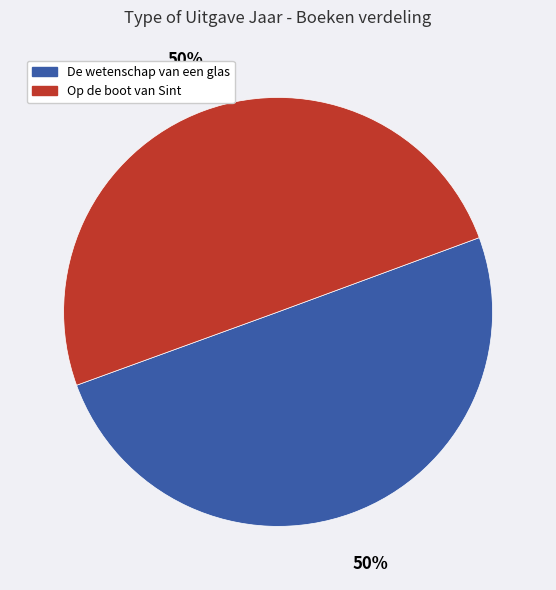

To the nearest percent, what is the combined percentage of De wetenschap van een glas and Op de boot van Sint?

100%